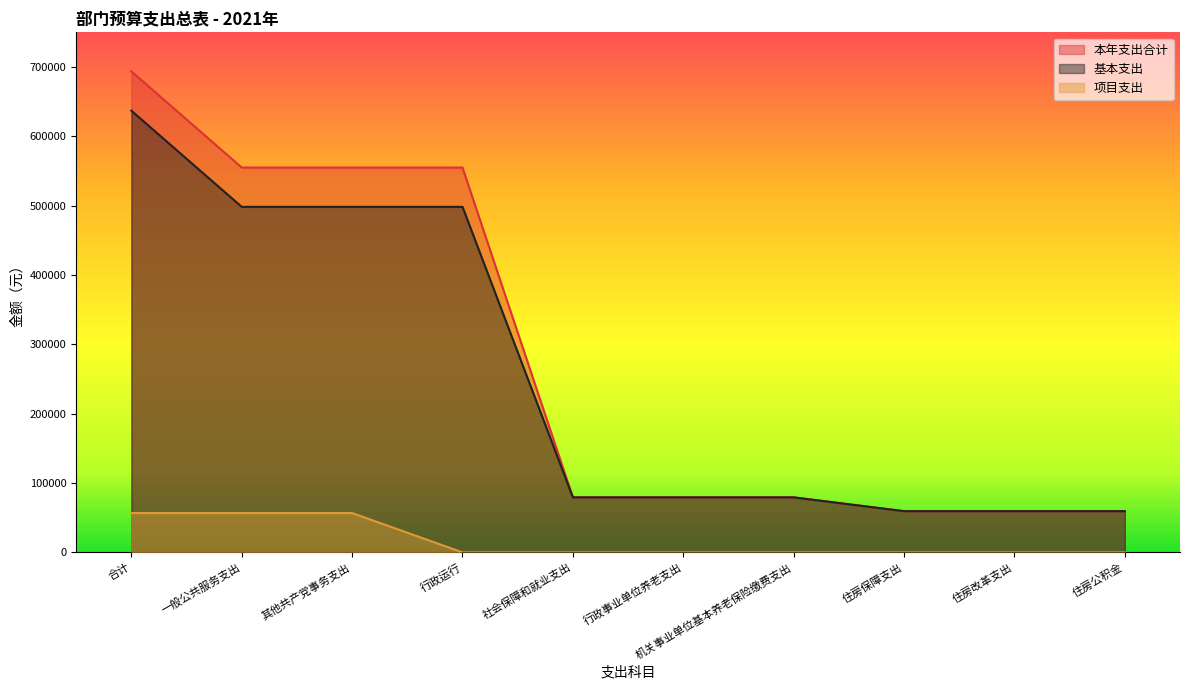

What position from the left is 住房保障支出?

8